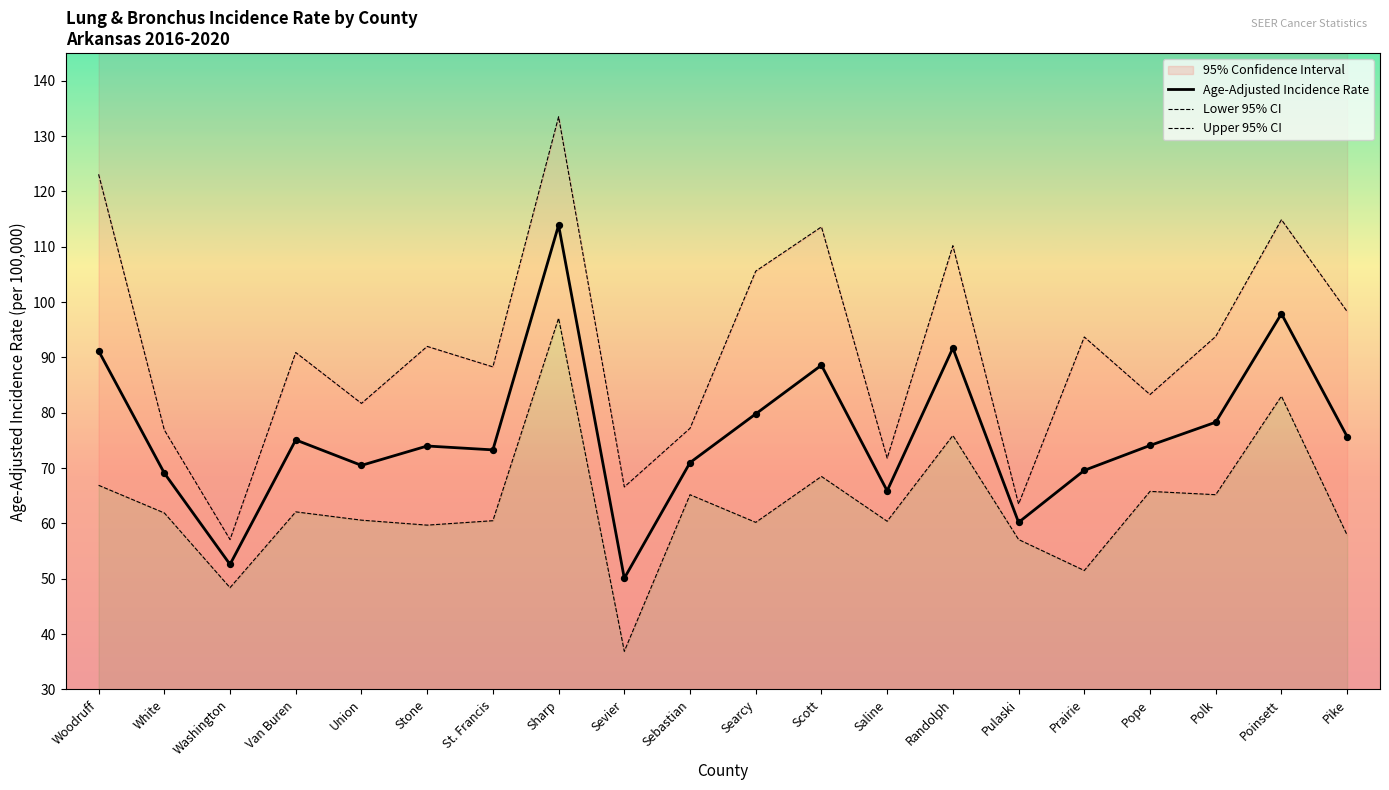

Which series reaches the minimum Y coordinate?

Lower 95% CI